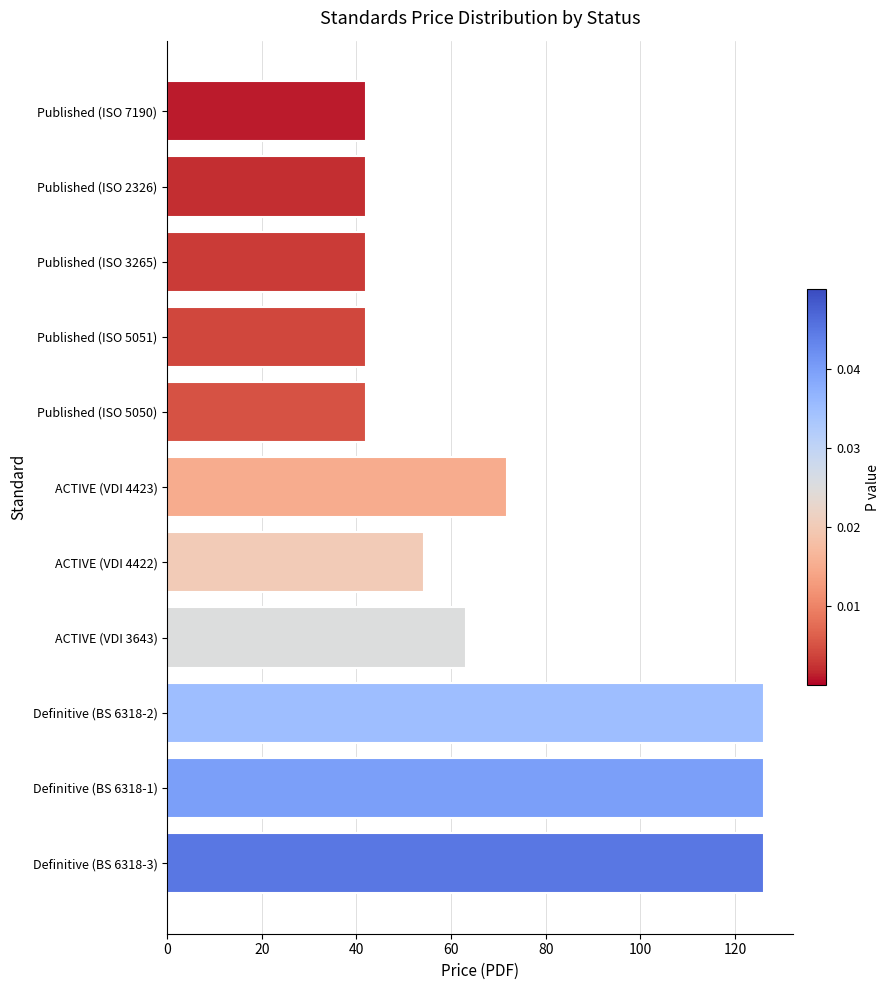

At which label is the value closest to 84?

ACTIVE (VDI 4423)